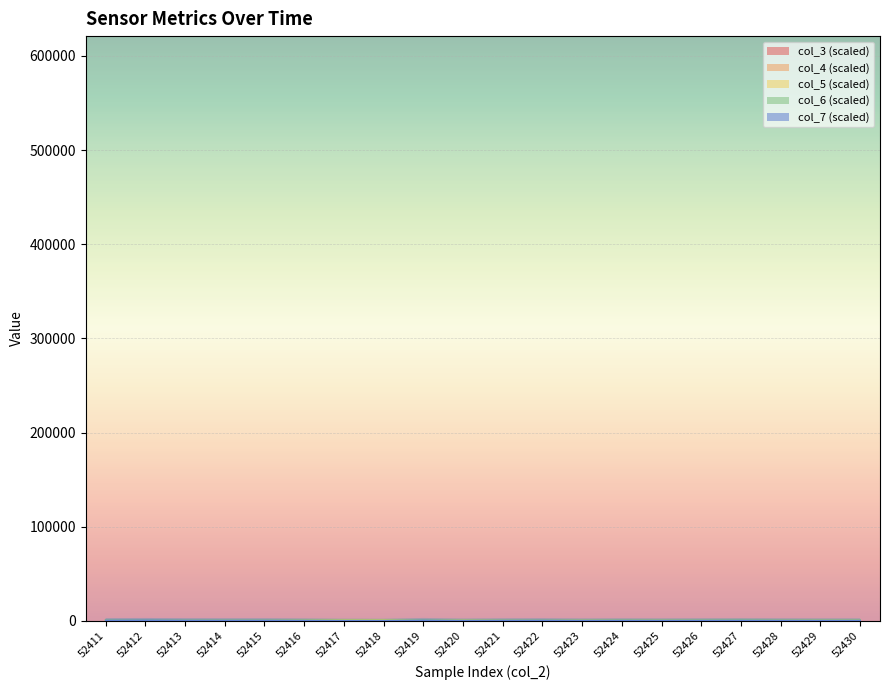

Rank the categories by col_5 value from highest to lowest.

52427, 52419, 52426, 52429, 52421, 52411, 52415, 52430, 52420, 52418, 52428, 52417, 52425, 52424, 52413, 52414, 52416, 52423, 52412, 52422